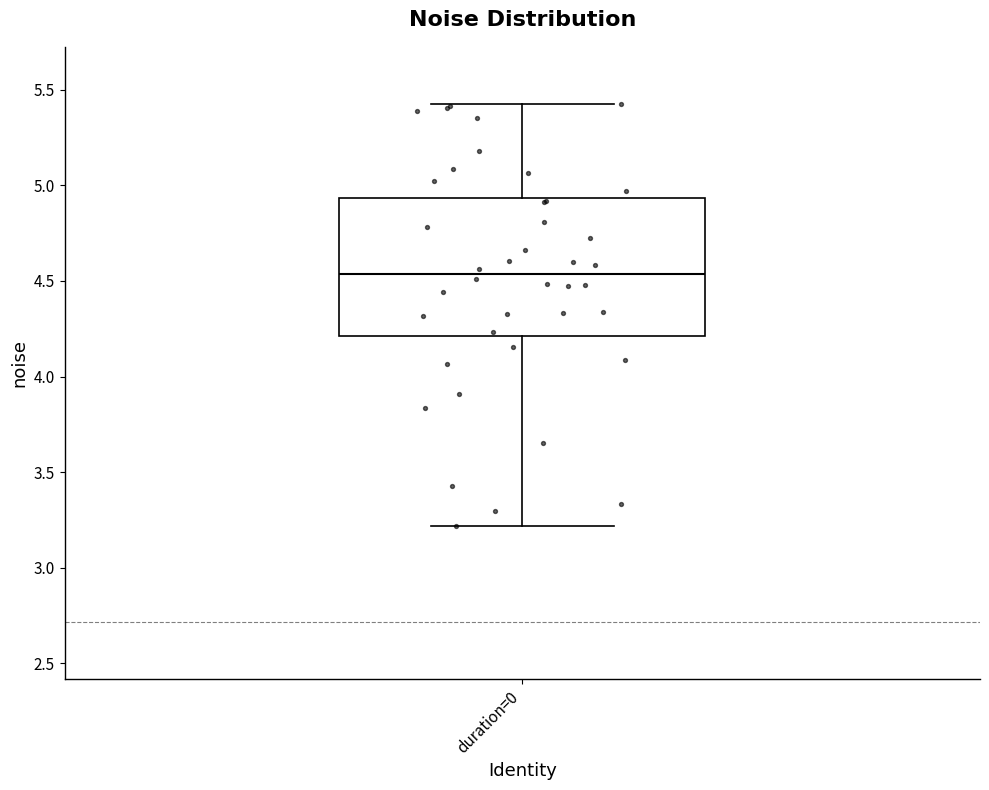

Where does the upper whisker of the box for duration=0 end on the y-axis? The values are not printed on the chart, so give them approximately, as read against the axis.

5.40